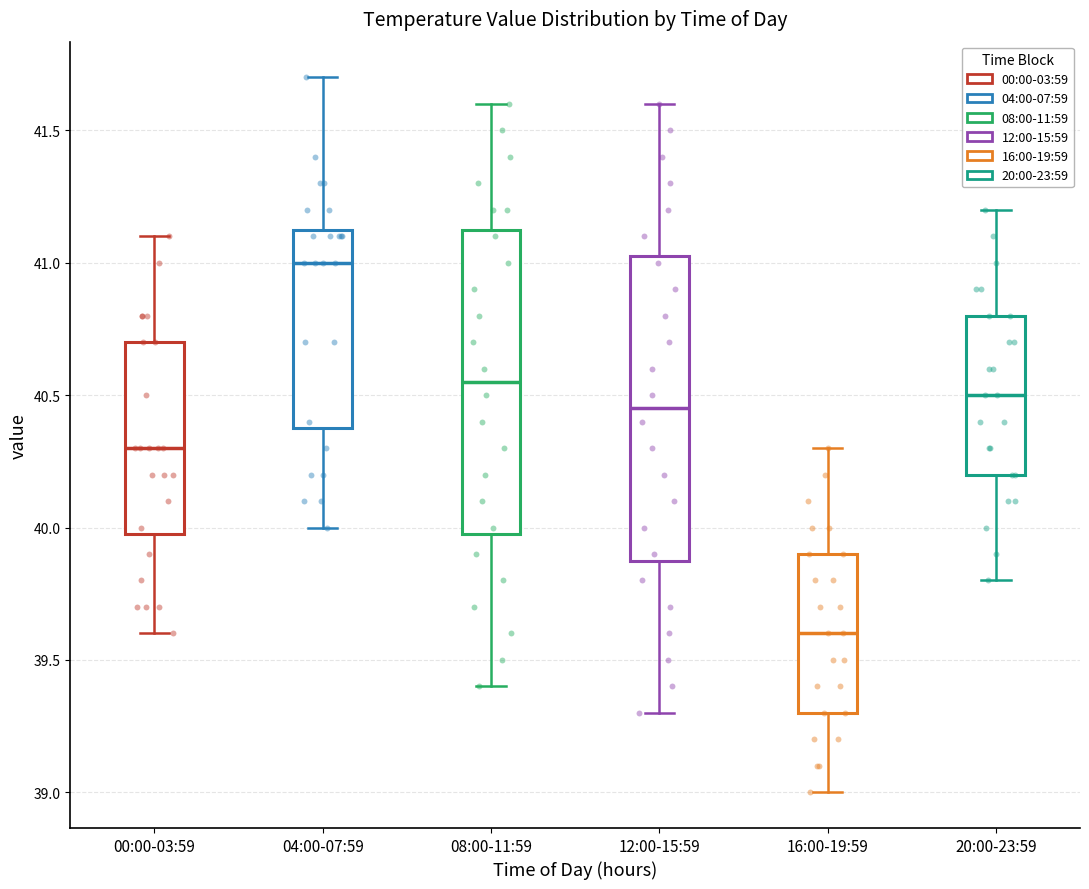

Where does the median line of the box for 12:00-15:59 sit on the y-axis? The values are not printed on the chart, so give them approximately, as read against the axis.

40.45